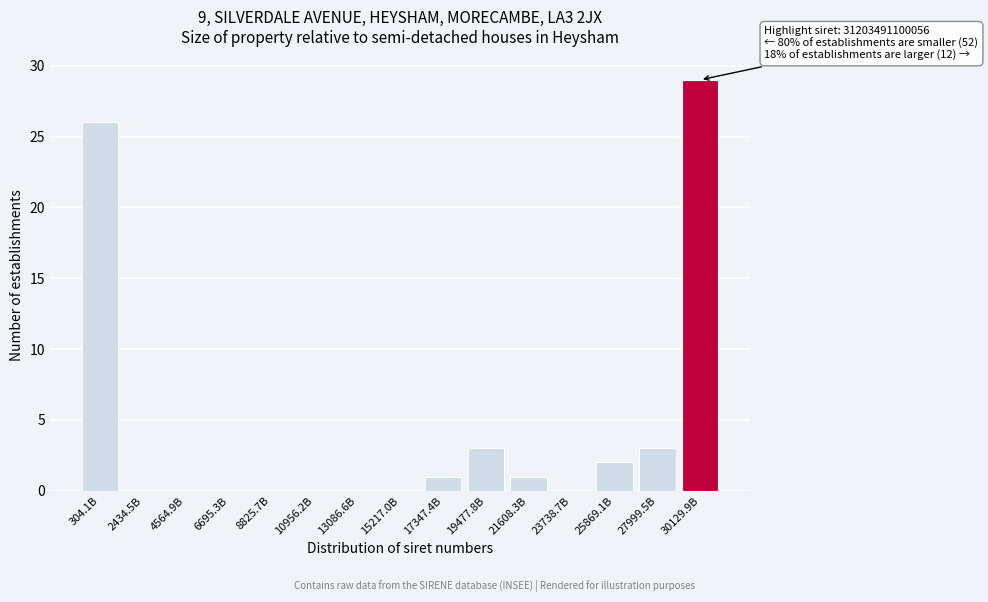

Reading right to left, extract all data points from this chart.

30129.9B=29	27999.5B=3	25869.1B=2	23738.7B=0	21608.3B=1	19477.8B=3	17347.4B=1	15217.0B=0	13086.6B=0	10956.2B=0	8825.7B=0	6695.3B=0	4564.9B=0	2434.5B=0	304.1B=26